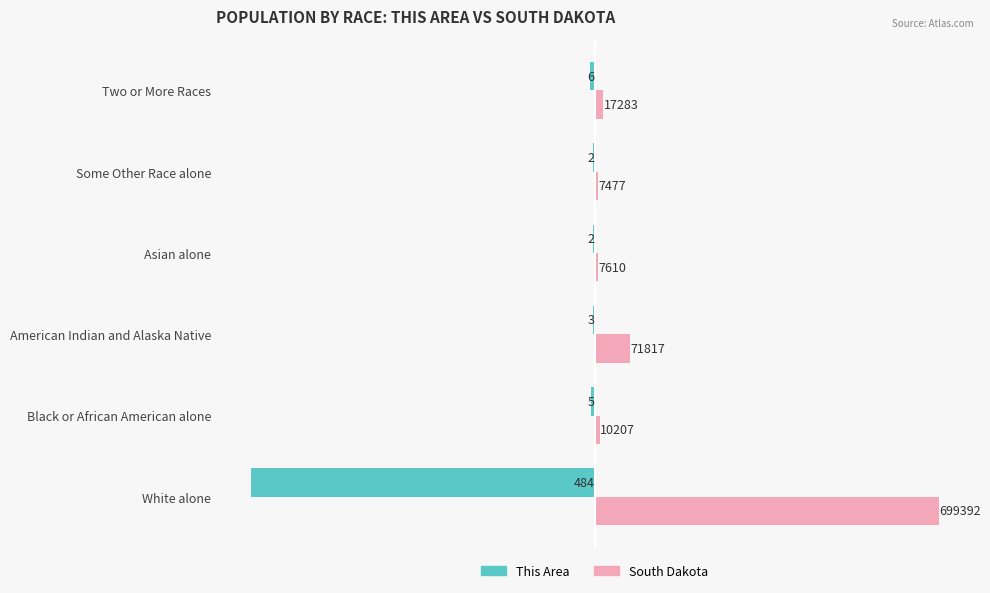

What are all the series names shown in the legend?

This Area, South Dakota